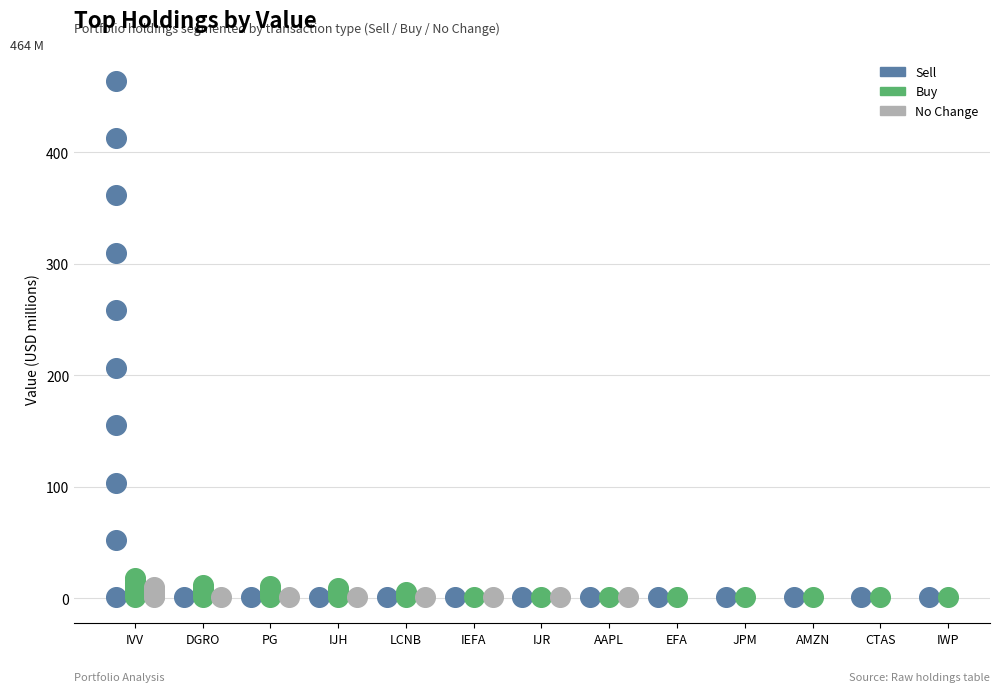

What are all the series names shown in the legend?

Sell, Buy, No Change